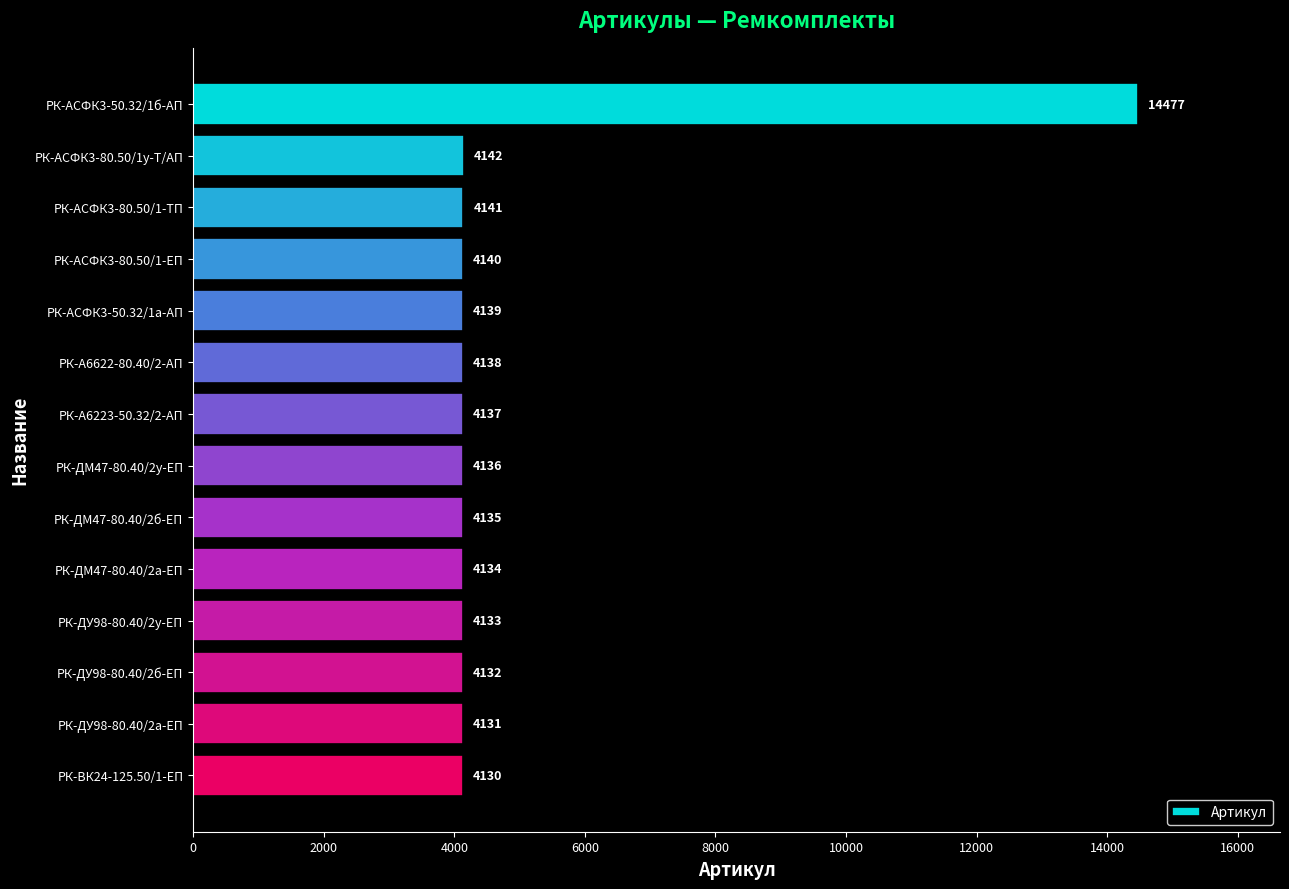

What is the change in value from РК-АСФК3-80.50/1-ЕП to РК-ДУ98-80.40/2у-ЕП?

-7